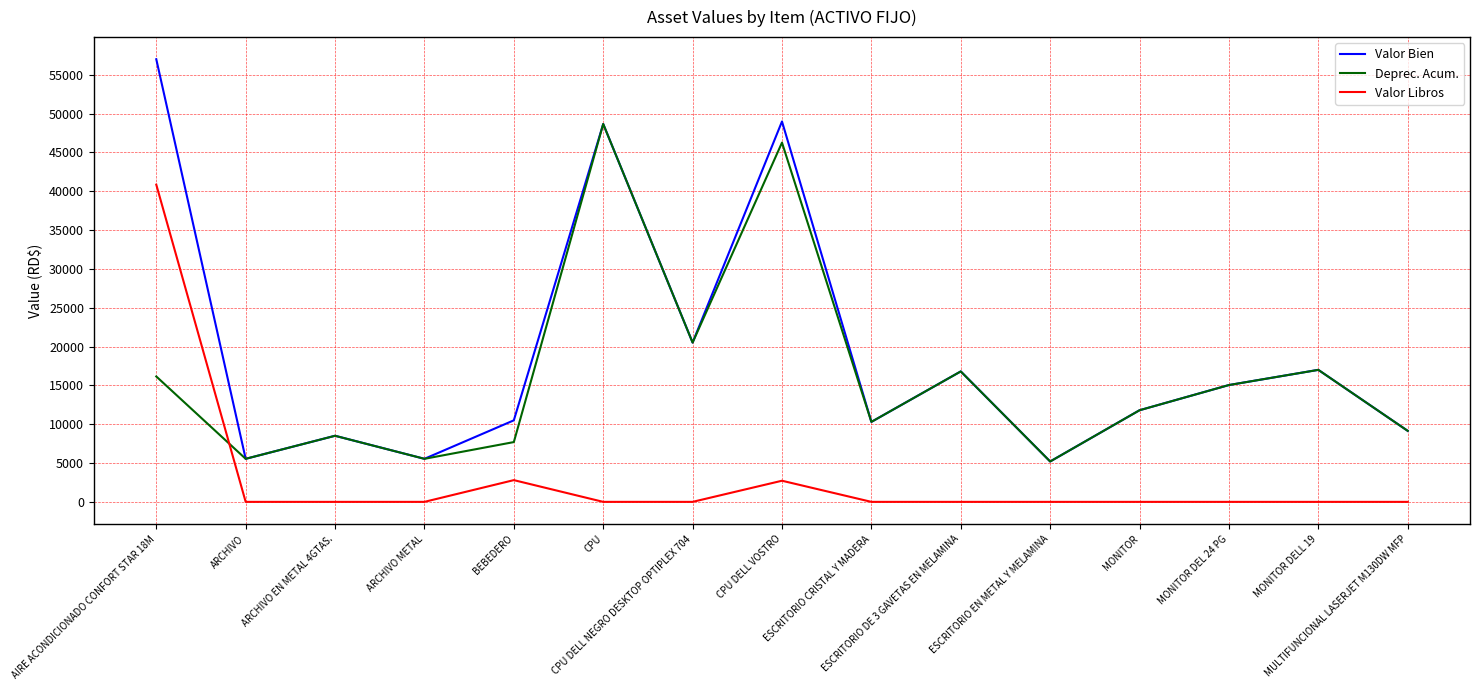

The value of Valor Bien at MONITOR DELL 19 is 17000.0. True or false?

True